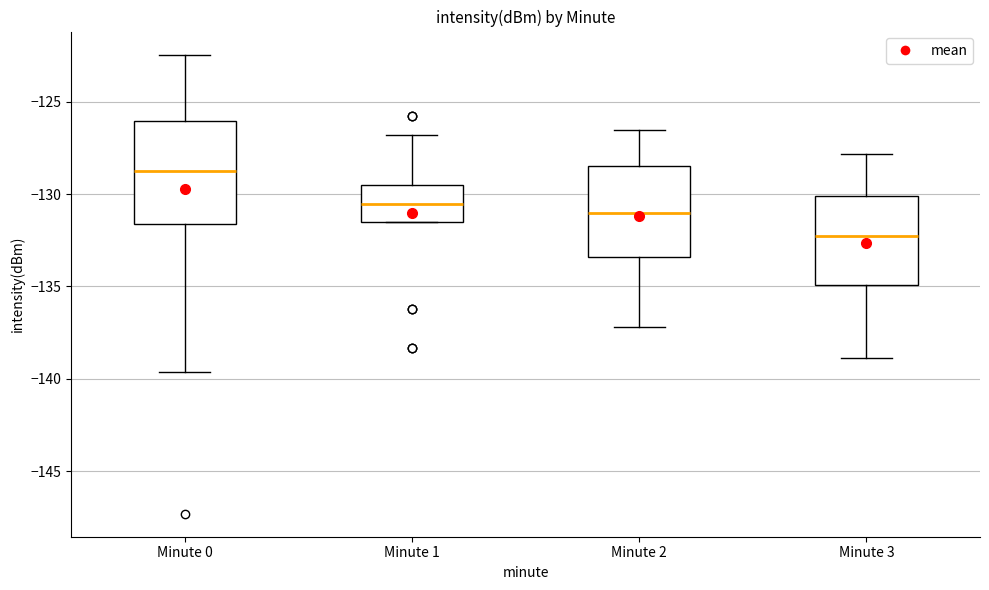

Which box has the highest median line?

Minute 0